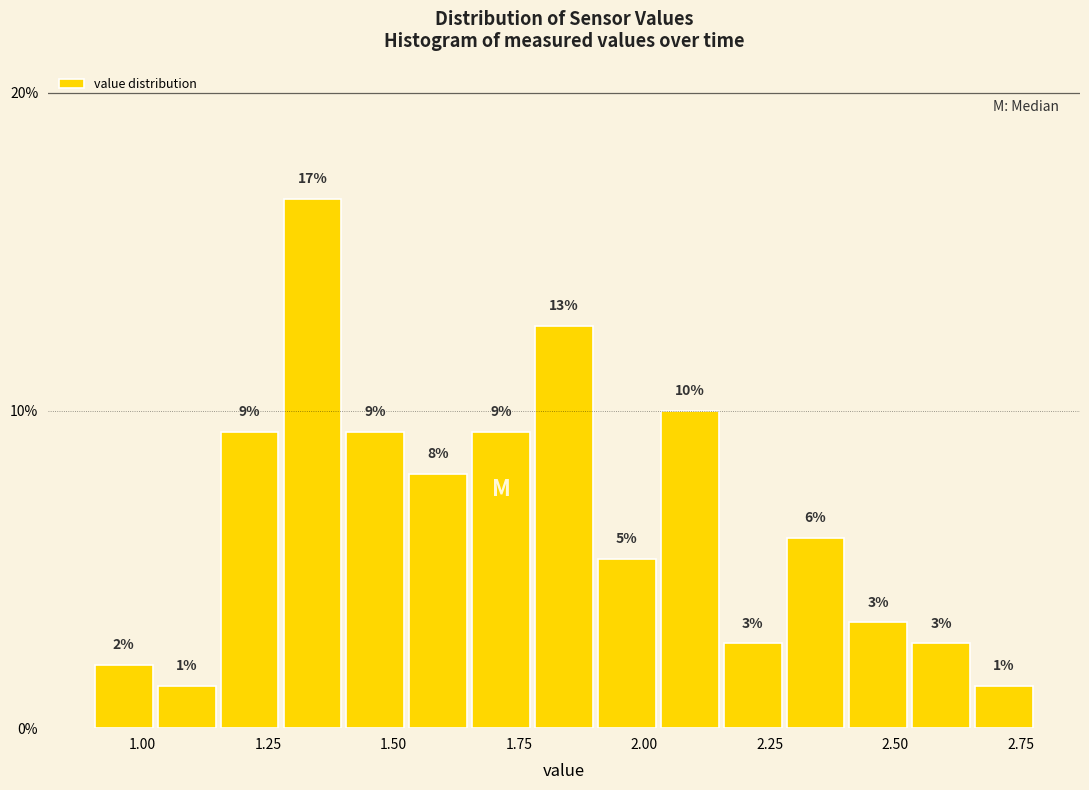

Read against the x-axis, roughly where is the centre of the tallest bar?

1.35